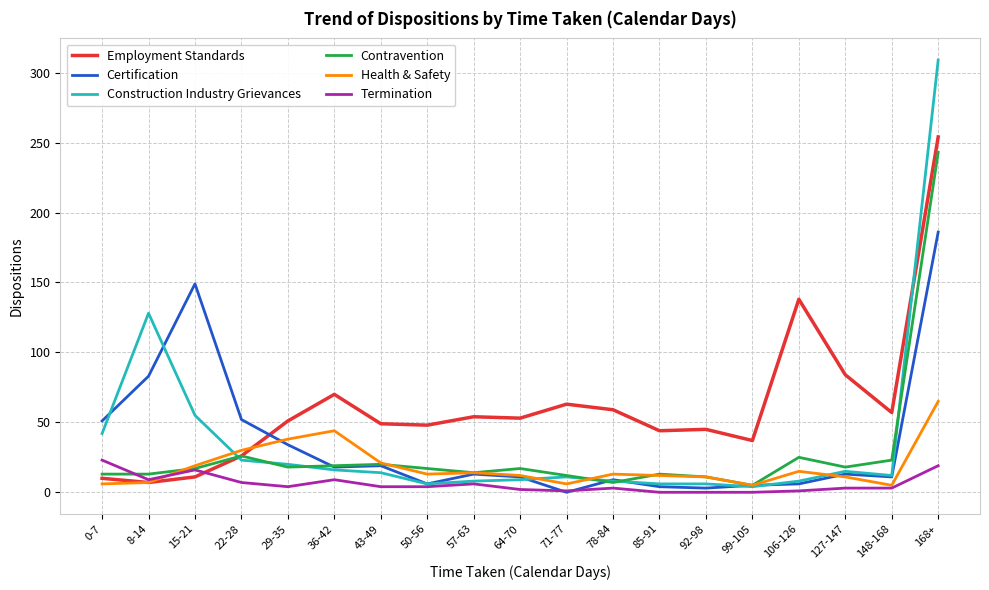

Which series has the widest spread of values?

Construction Industry Grievances